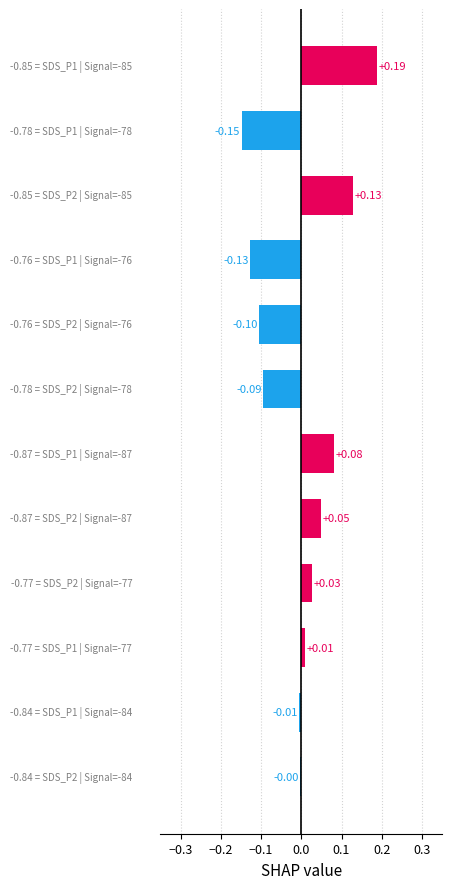

What is the difference between the maximum and second lowest values?

0.3